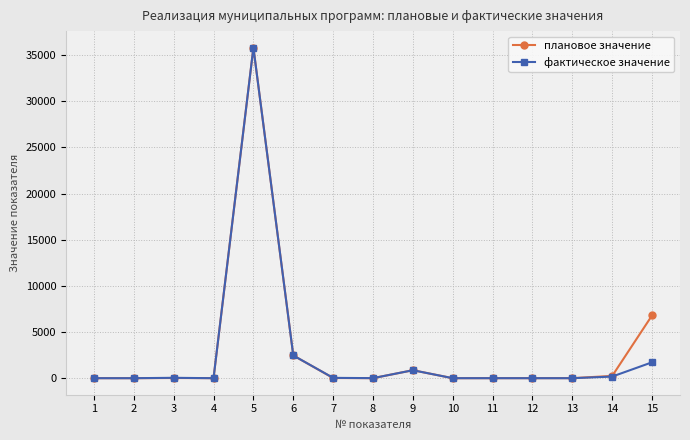

How many distinct data groups are displayed?

2